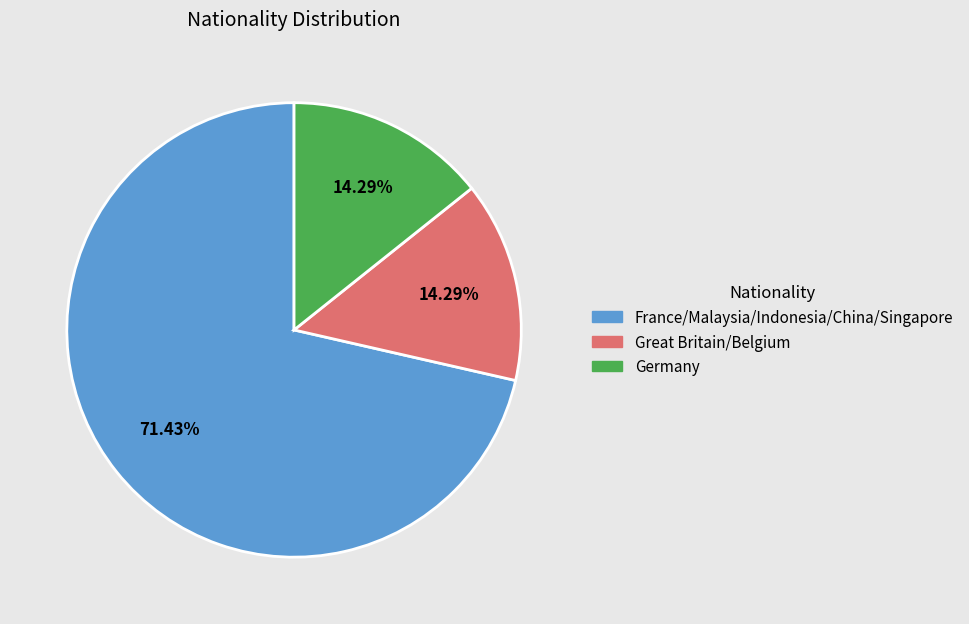

Does any single category account for the majority?

Yes